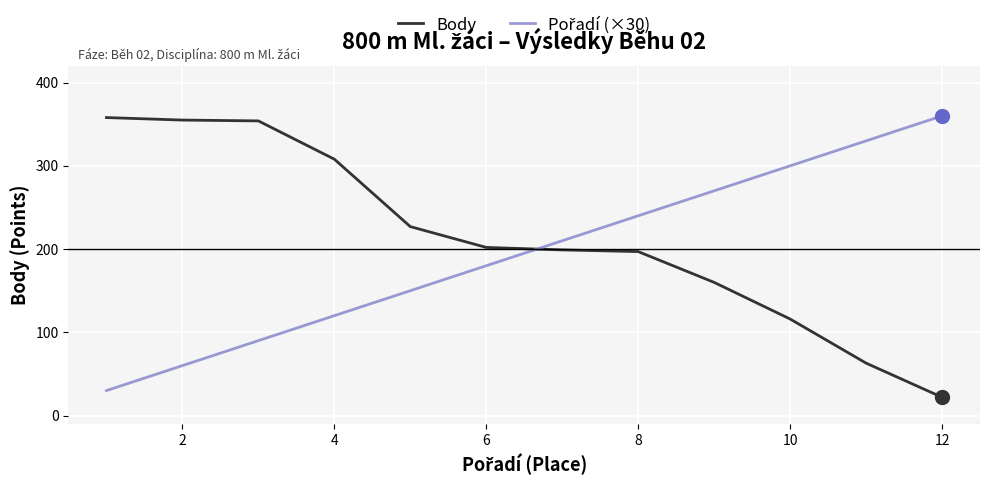

What is the maximum value shown in the chart?

360